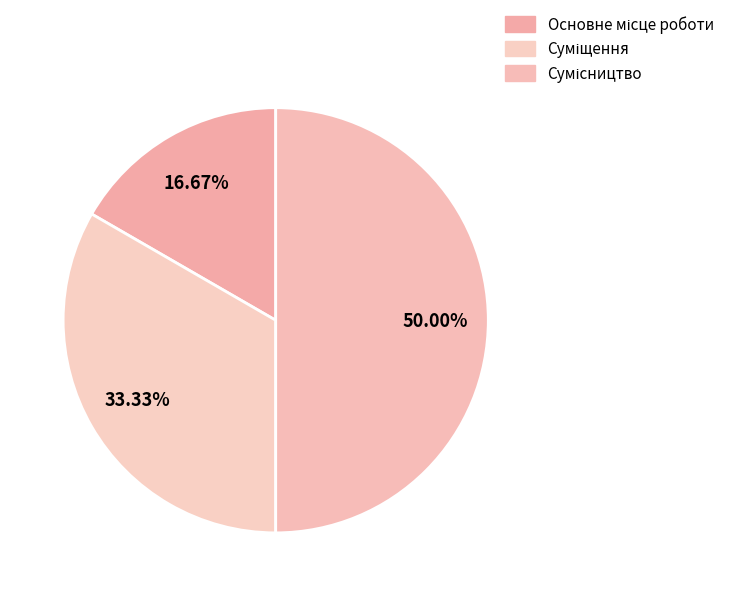

What percentage is the Основне місце роботи slice, to the nearest percent?

17%